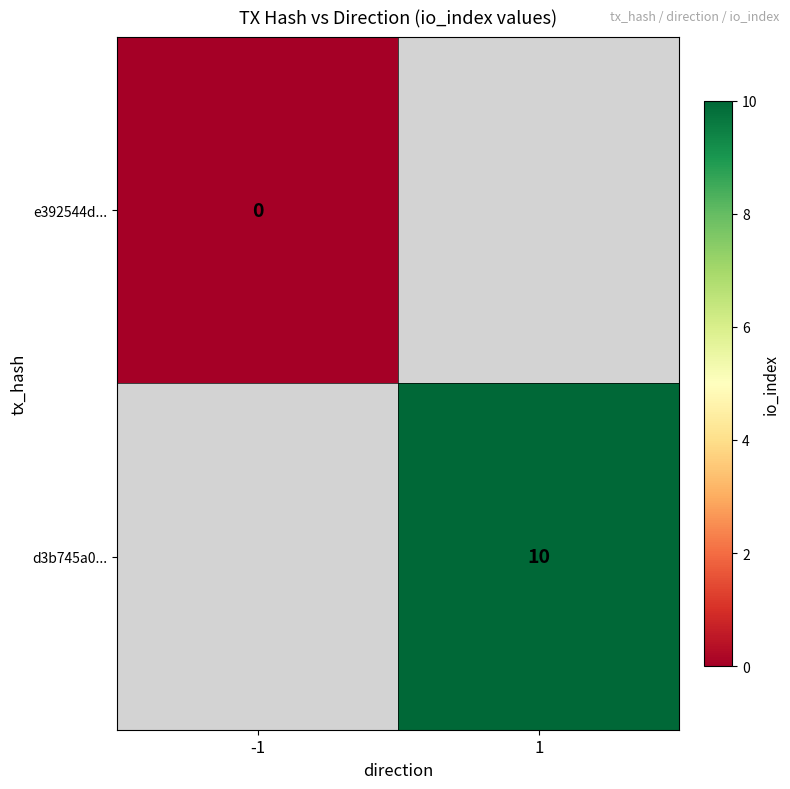

Is it true that d3b745a0... equals 10 at 1?

True